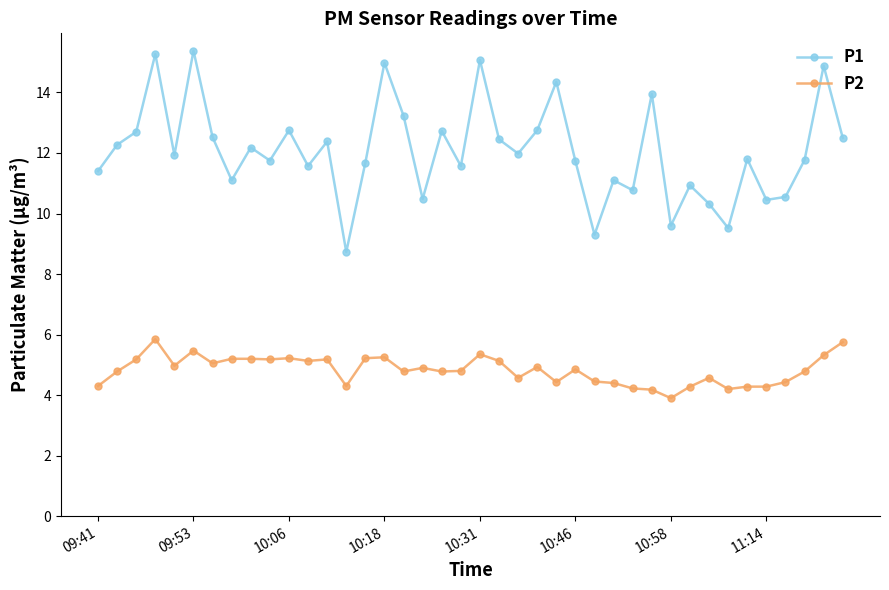

What is the difference between the second highest and second lowest values in the P2 series?

1.6